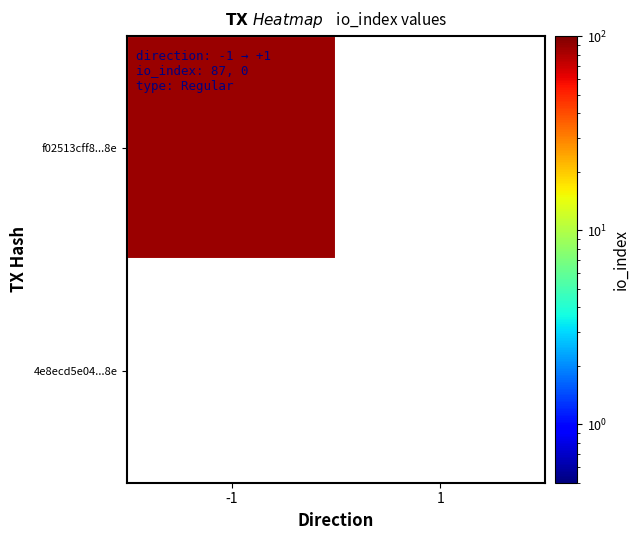

At -1, list the series in order from largest to smallest.

f02513cff8...8e, 4e8ecd5e04...8e